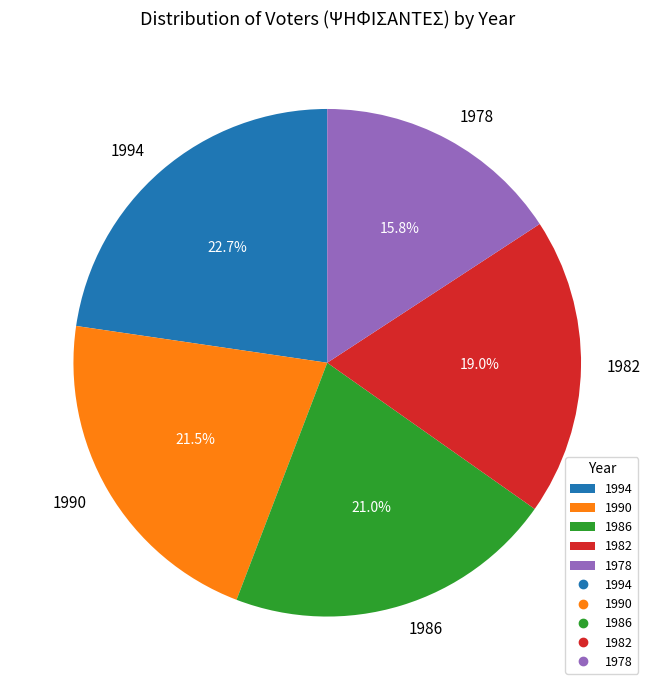

Is it true that 1986 is 28% of the pie?

False